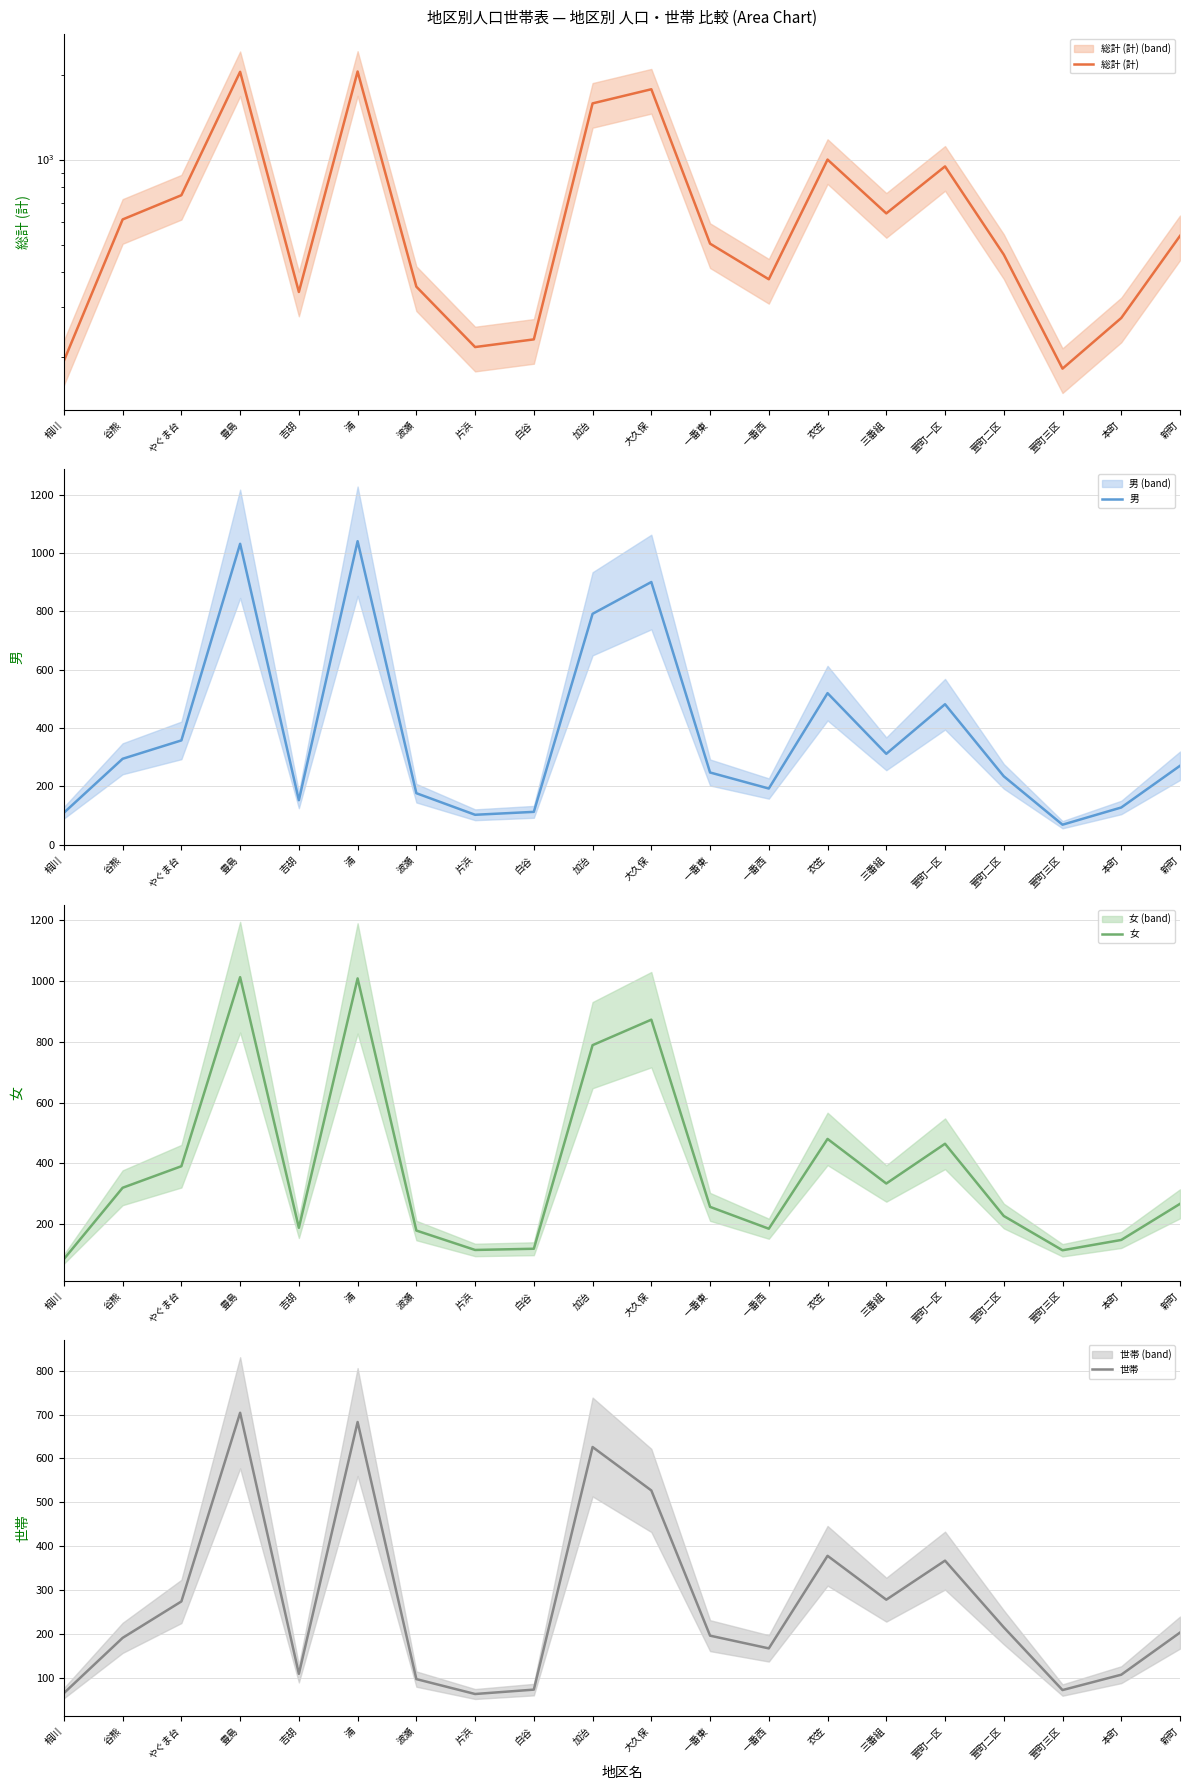

Rank the series by their maximum value, from highest to lowest.

総計 (計), 男, 女, 世帯